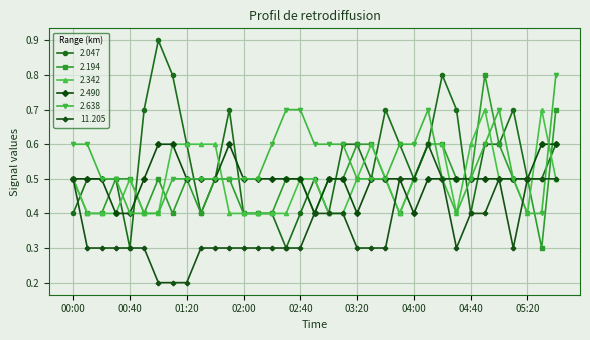

How many lines are shown in the chart?

6